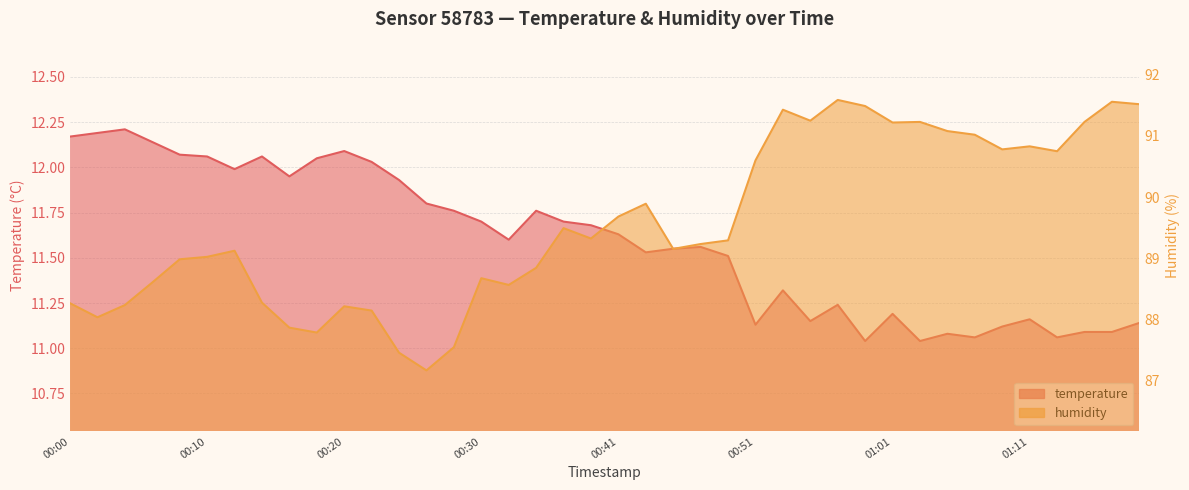

At 00:08, list the series in order from largest to smallest.

humidity, temperature